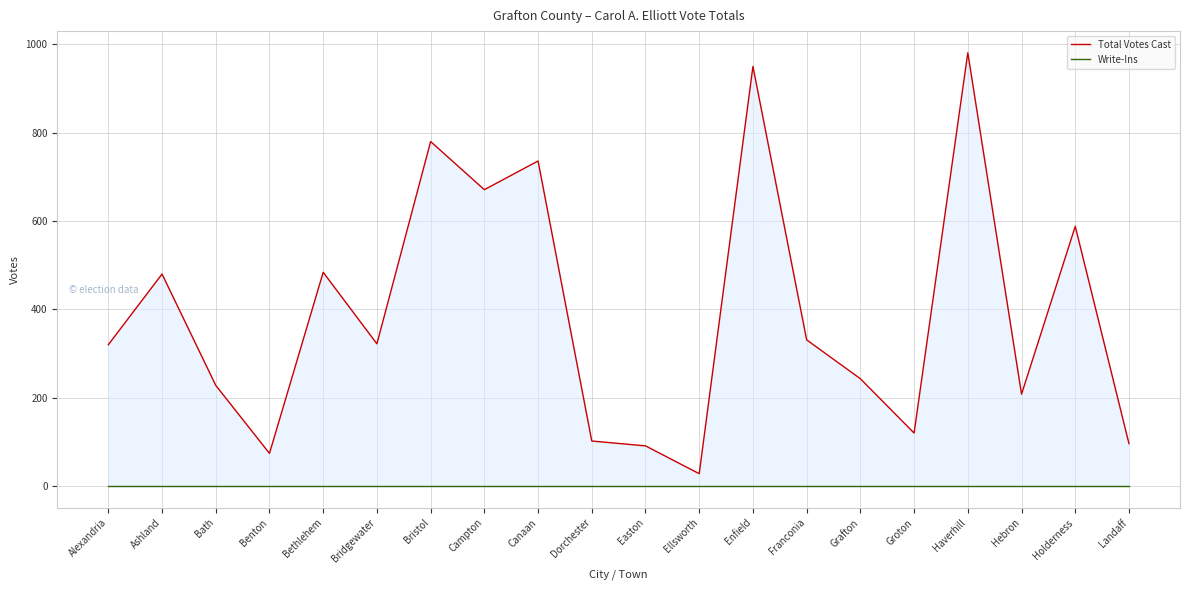

True or false: Total Votes Cast has a value of 228 at Bath.

True